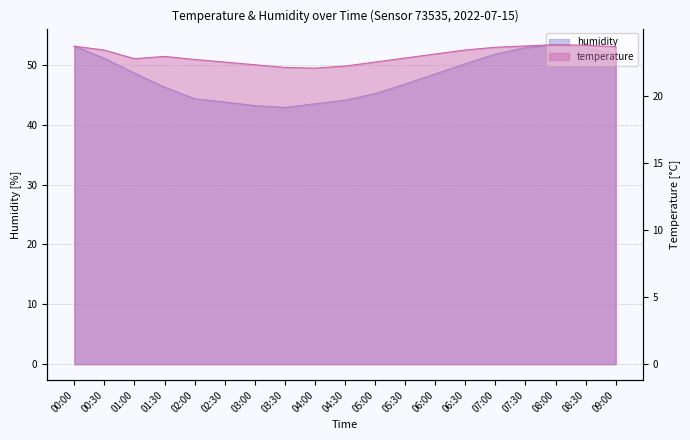

How many values in the humidity series are below 48?

9